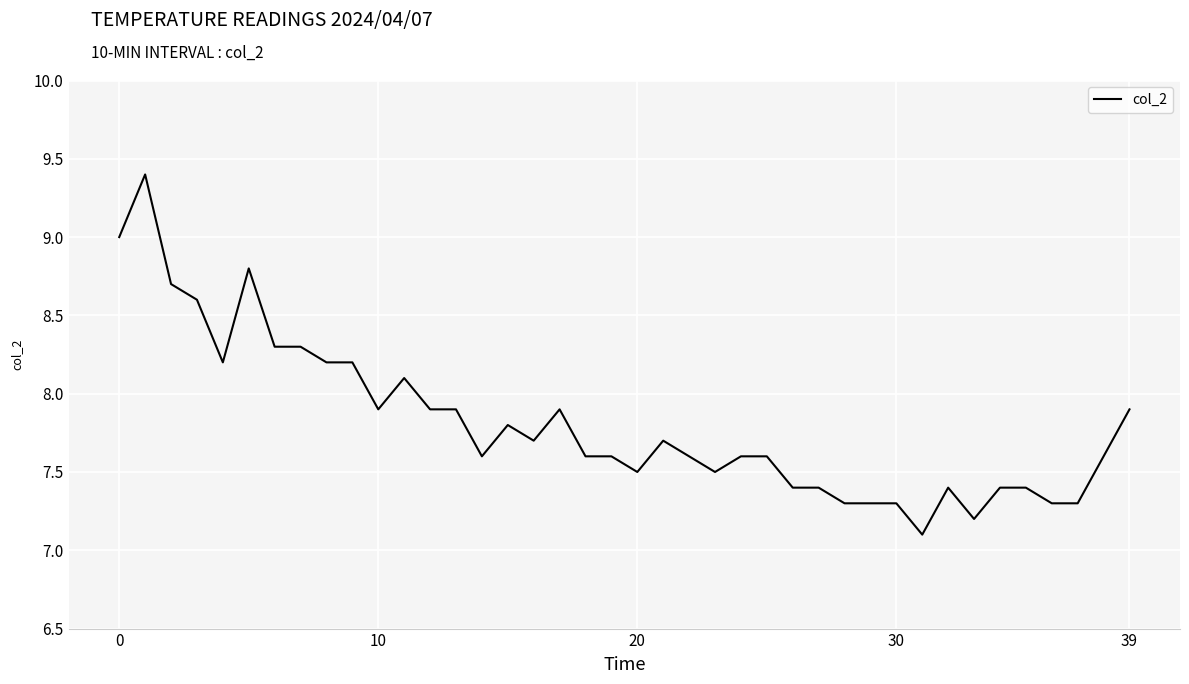

How many categories are shown in the chart?

40